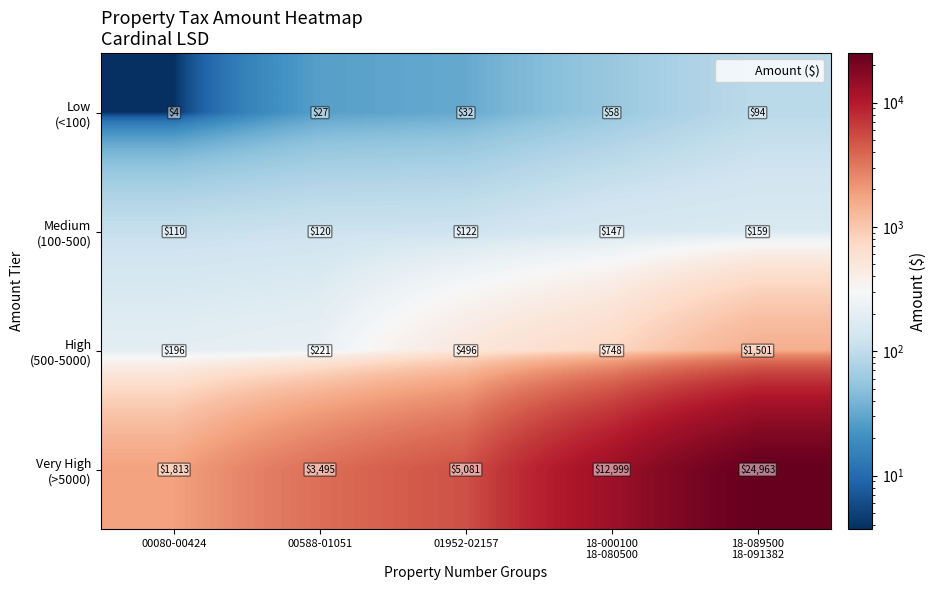

What is the greatest value displayed?

24963